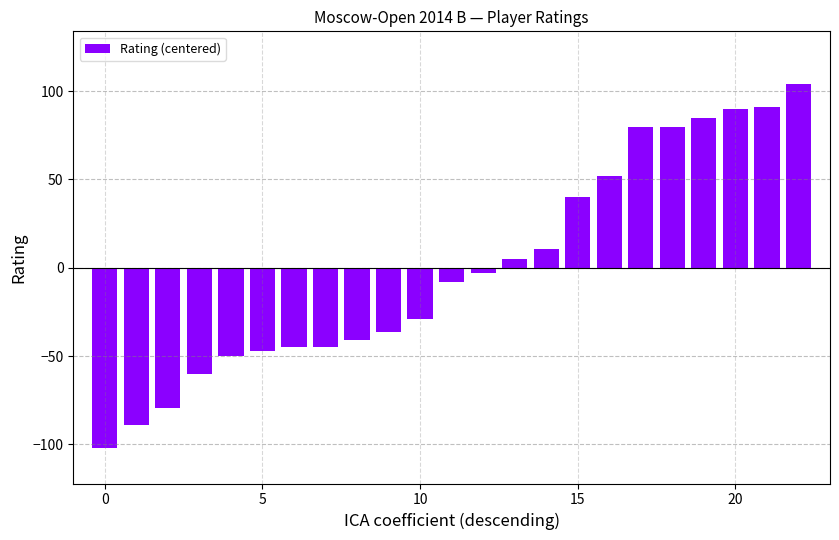

What is the smallest value displayed?

-102.2